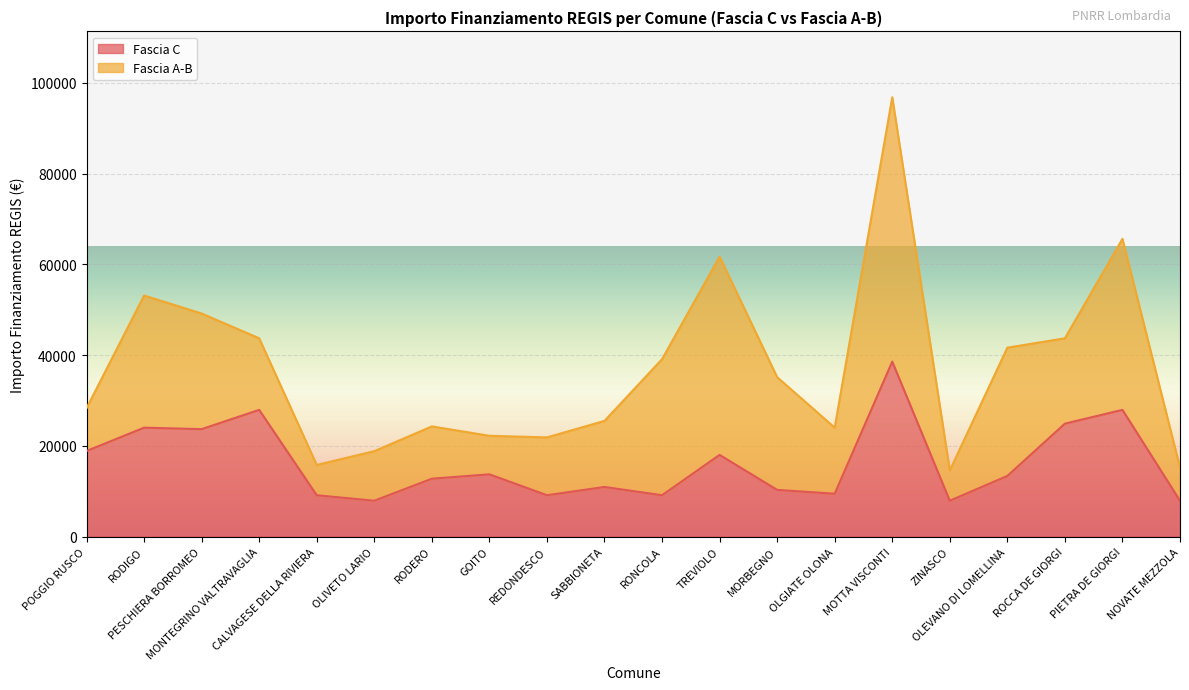

True or false: there are more than 0 points higher than both neighbors.

True